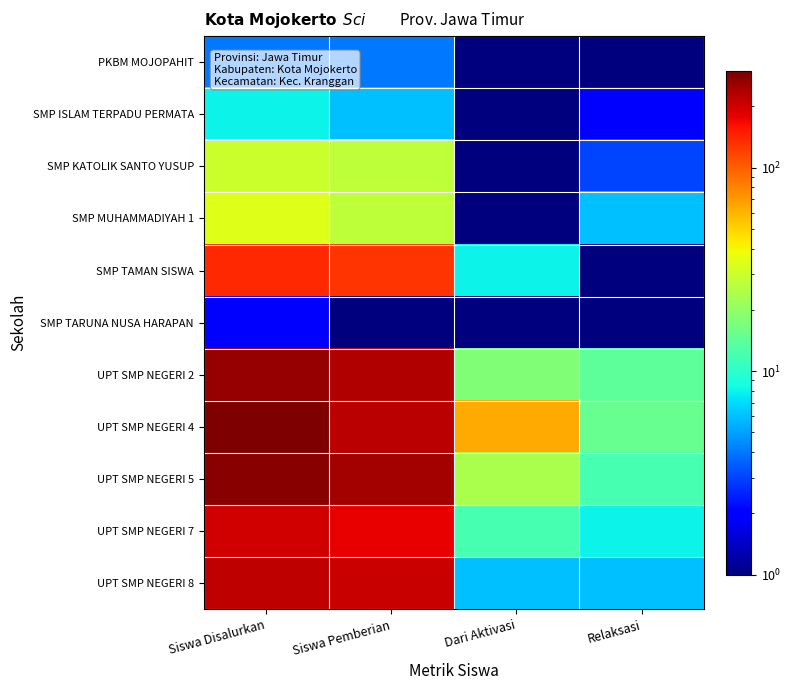

What is the greatest value displayed?

299.0